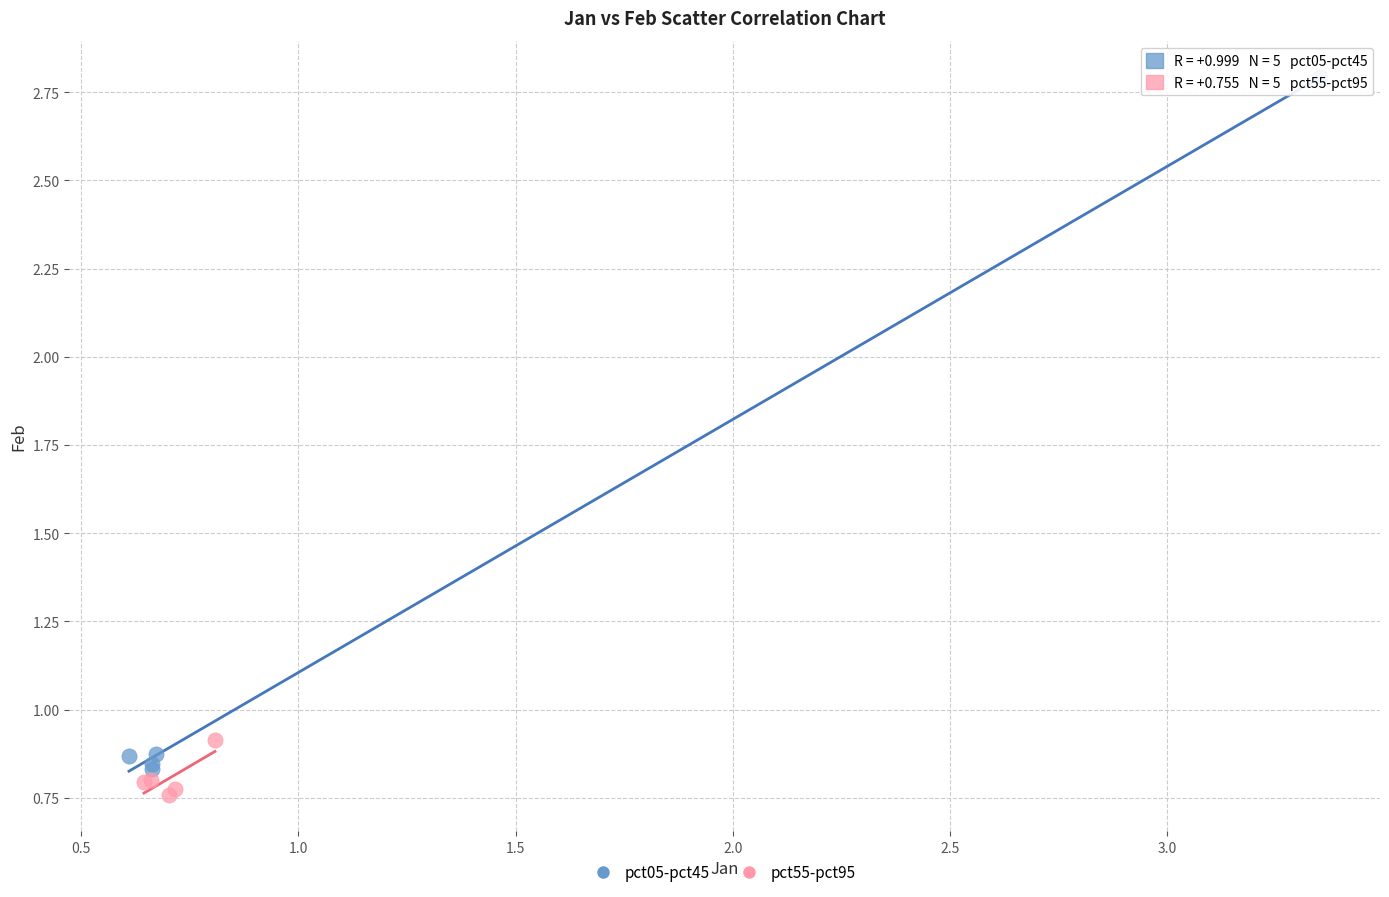

Which series contains the lowest Y value?

pct55-pct95